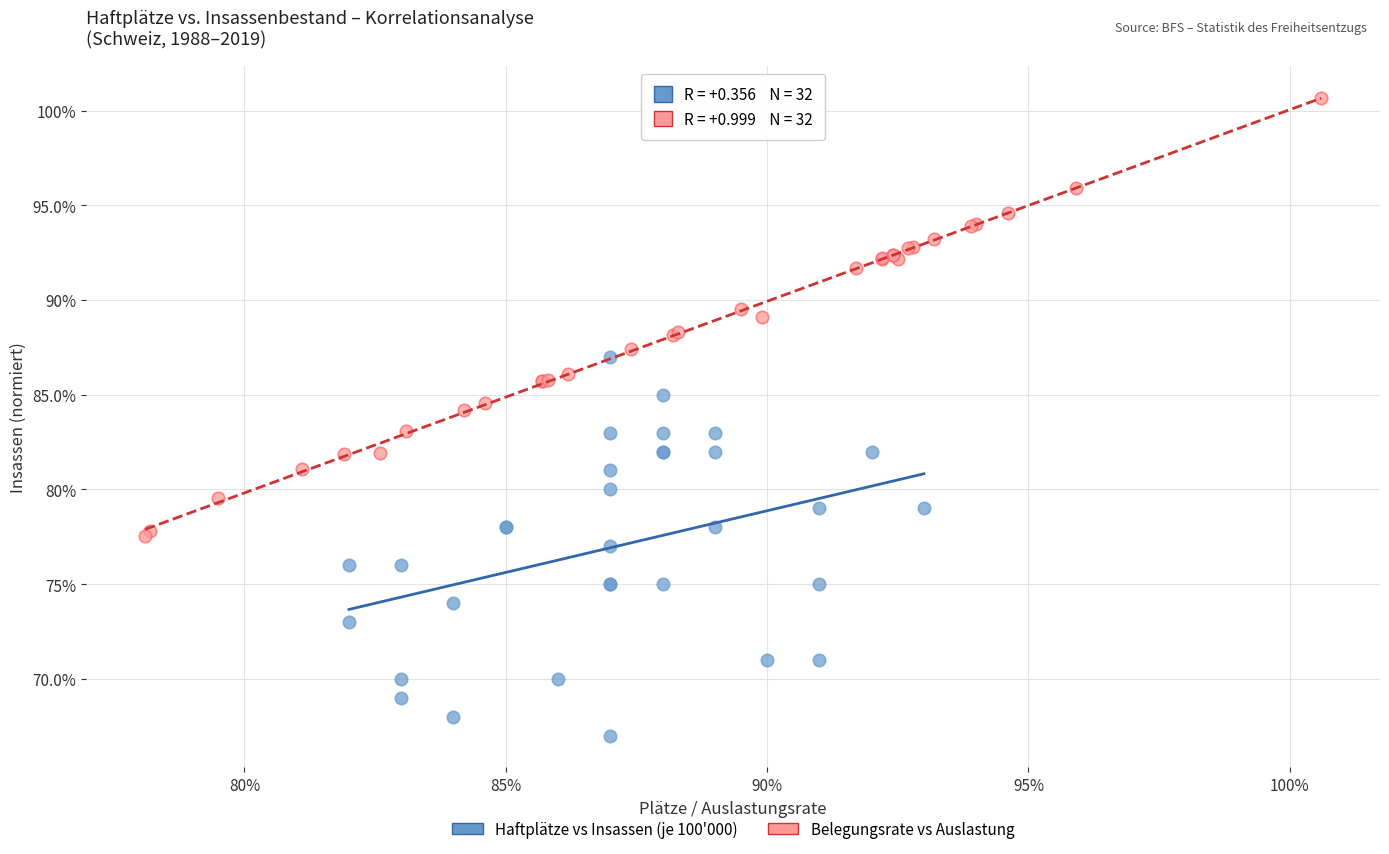

What are all the series names shown in the legend?

Haftplätze vs Insassen (je 100'000), Belegungsrate vs Auslastung